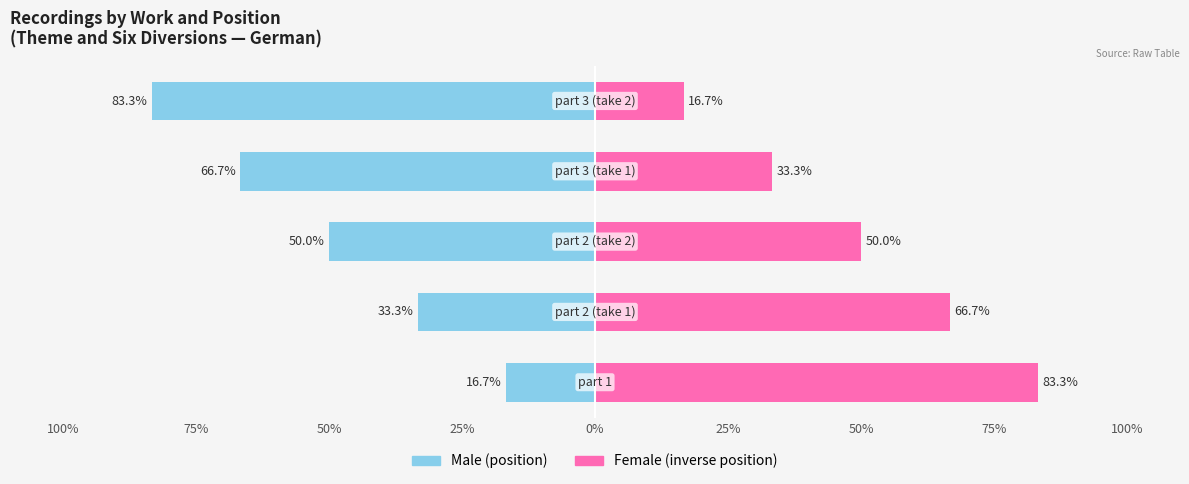

Reading left to right, extract all data points from this chart.

Male: -16.7	-33.3	-50.0	-66.7	-83.3
Female: 83.3	66.7	50.0	33.3	16.7